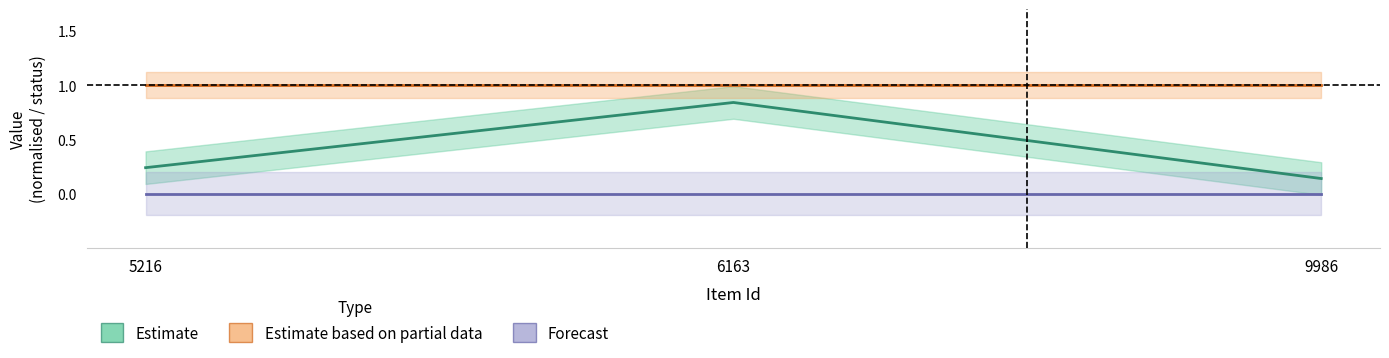

Which has a higher value, 9986 or 5216?

5216